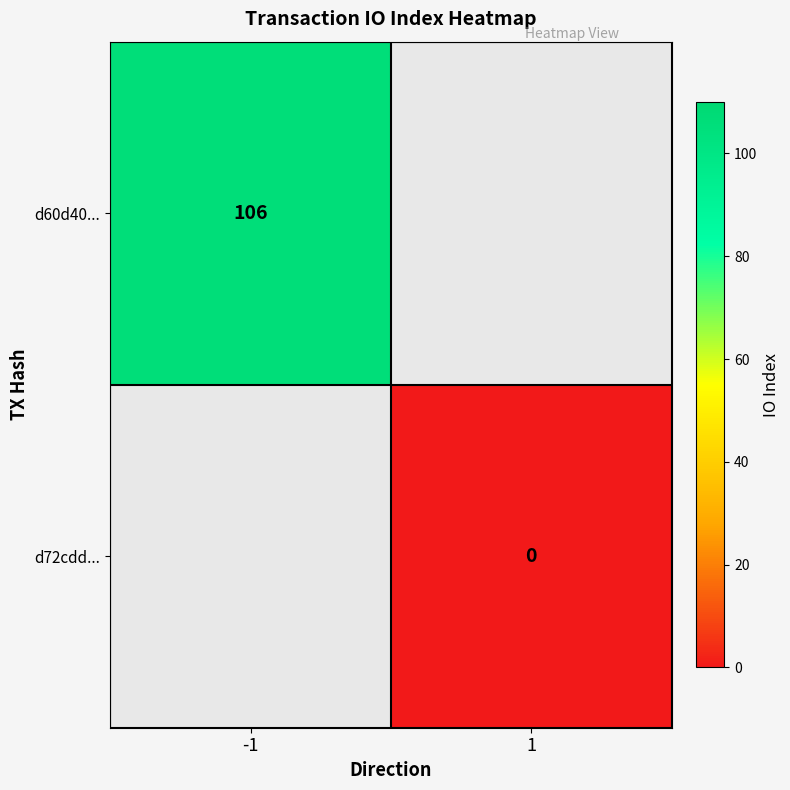

The d60d40... series shows 167 at -1. True or false?

False